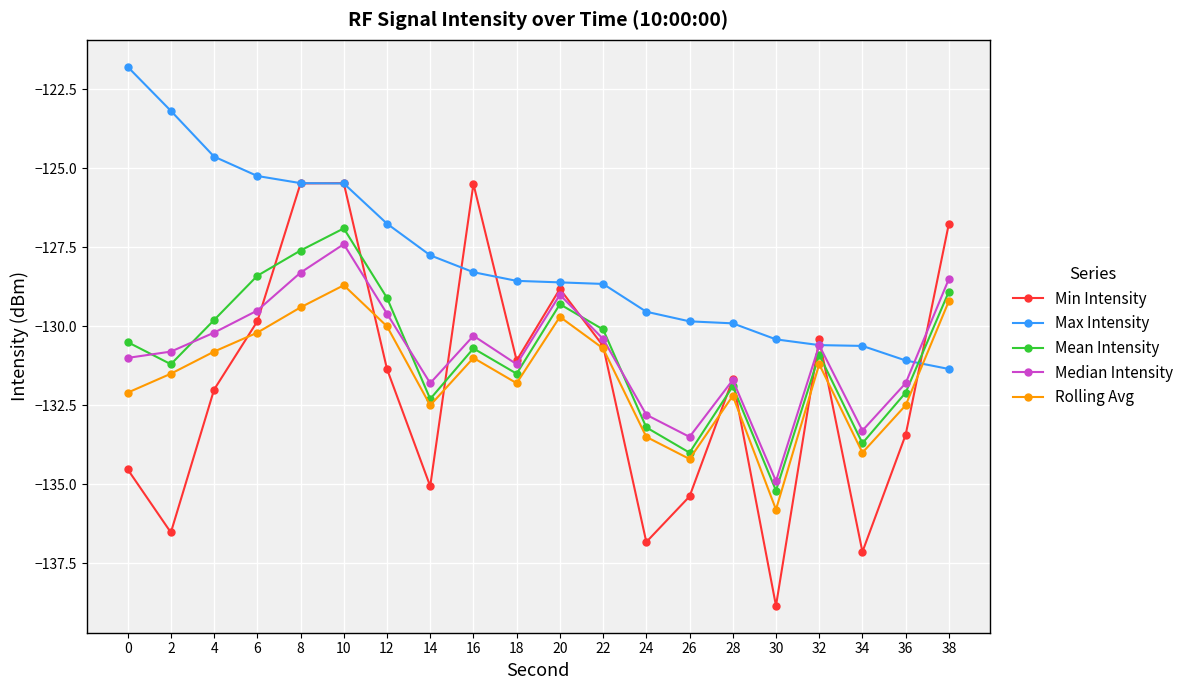

What value does the Rolling Avg series have at 32?

-131.2